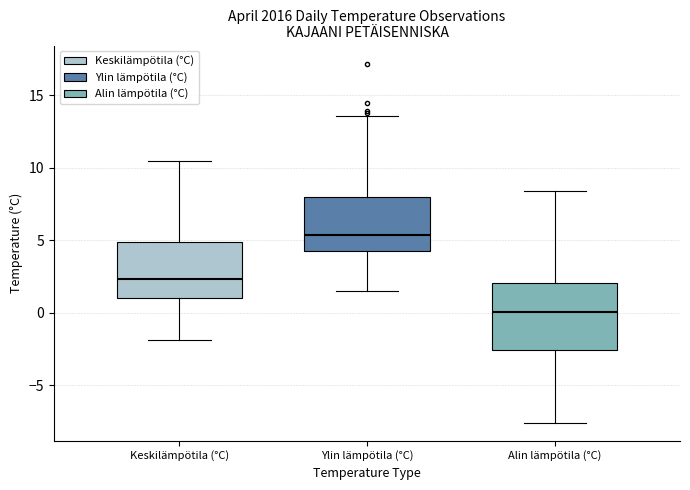

Which box is the tallest, from its lower edge to its upper edge?

Alin lämpötila (°C)